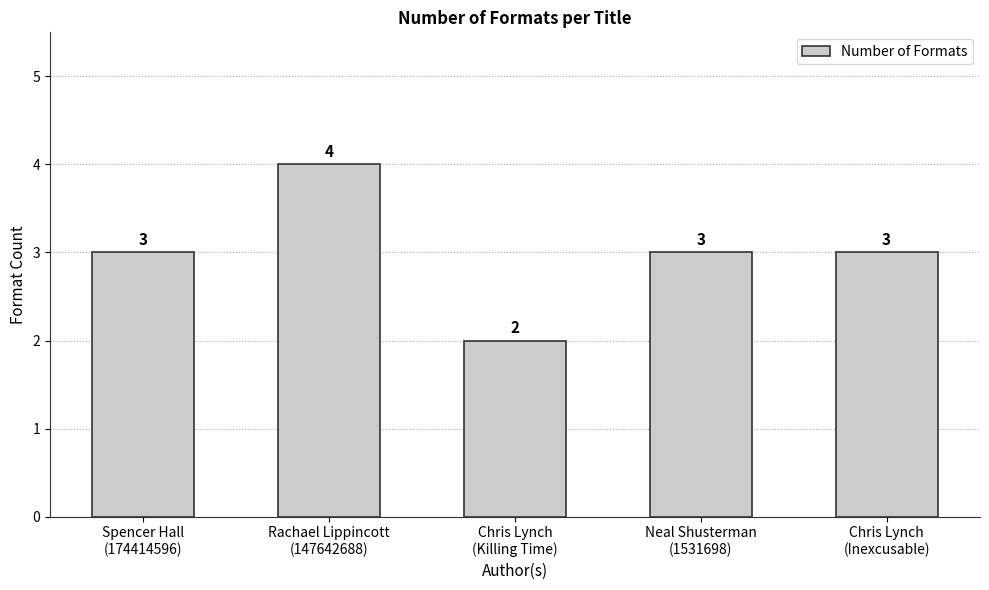

What is the sum of all values?

15